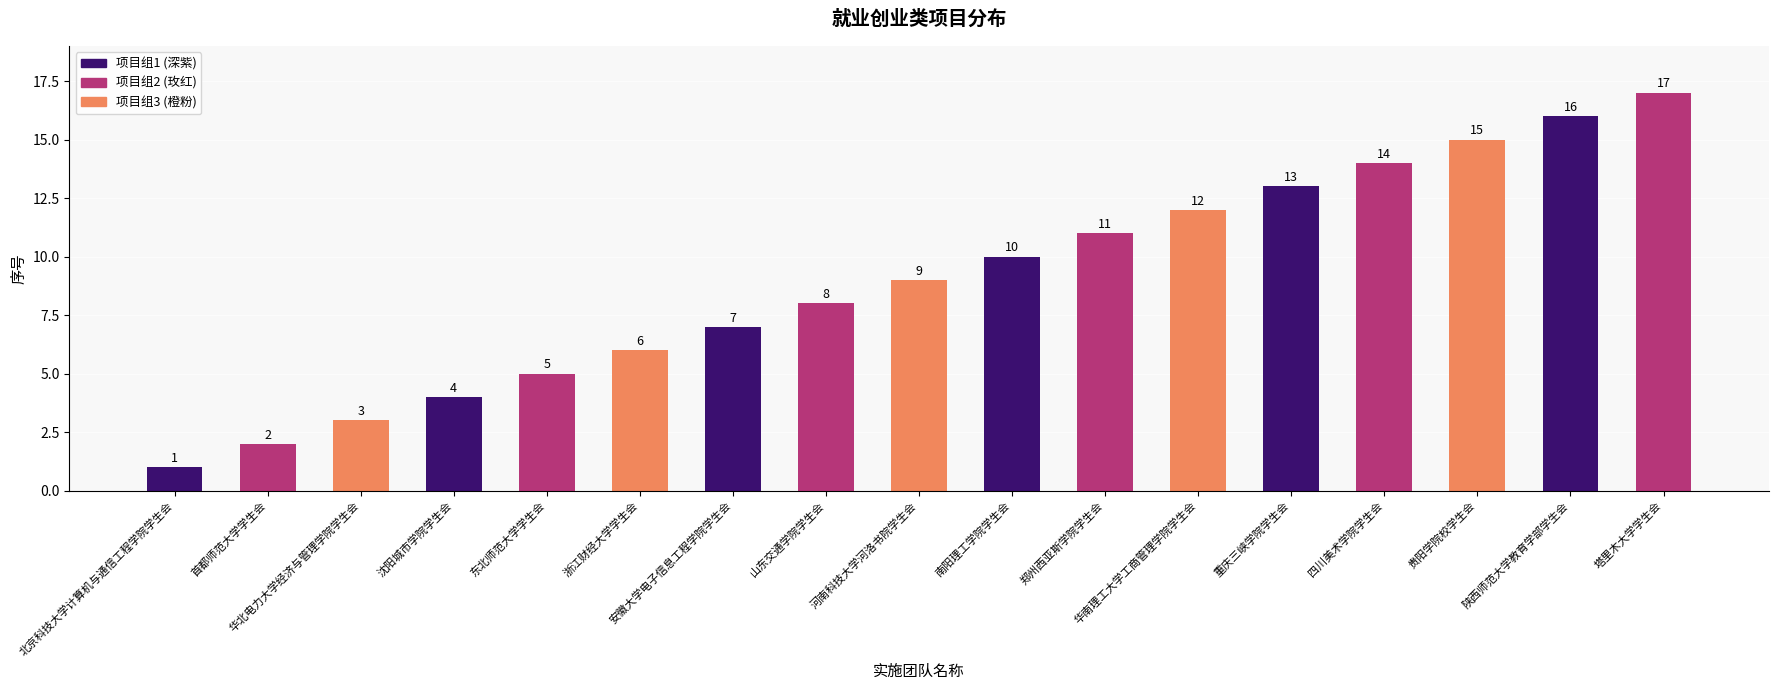

Are the bars horizontal?

No